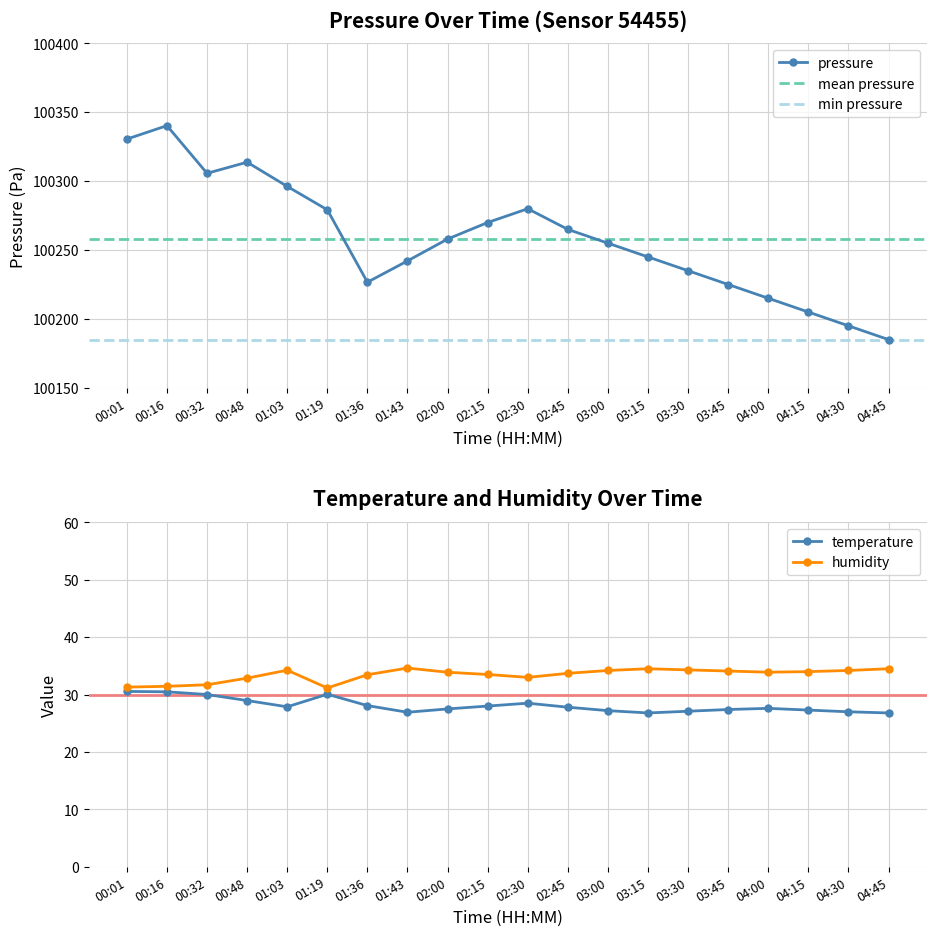

Reading left to right, transcribe all the data shown in this chart.

pressure: 100330.6	100340.3	100305.7	100313.8	100296.2	100279.2	100226.7	100242.1	100258.0	100270.0	100280.0	100265.0	100255.0	100245.0	100235.0	100225.0	100215.0	100205.0	100195.0	100185.0
temperature: 30.6	30.5	30.0	29.0	27.9	30.1	28.1	26.9	27.5	28.0	28.5	27.8	27.2	26.8	27.1	27.4	27.6	27.3	27.0	26.8
humidity: 31.3	31.4	31.7	32.9	34.2	31.1	33.5	34.6	33.9	33.5	33.0	33.7	34.2	34.5	34.3	34.1	33.9	34.0	34.2	34.5